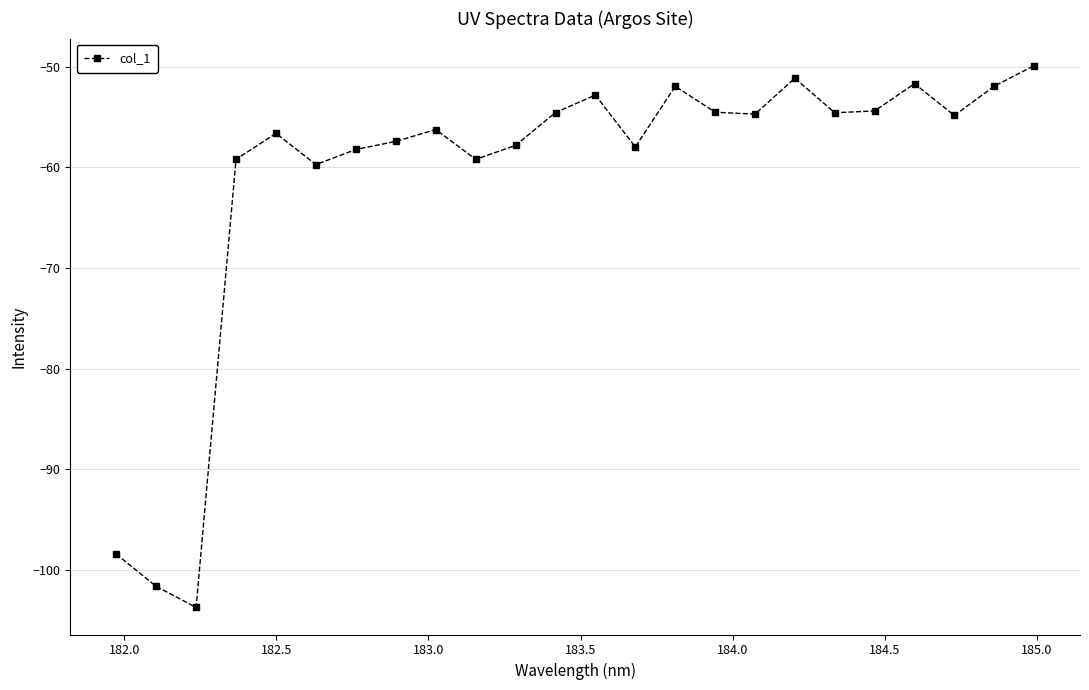

What is the maximum value shown in the chart?

-49.9